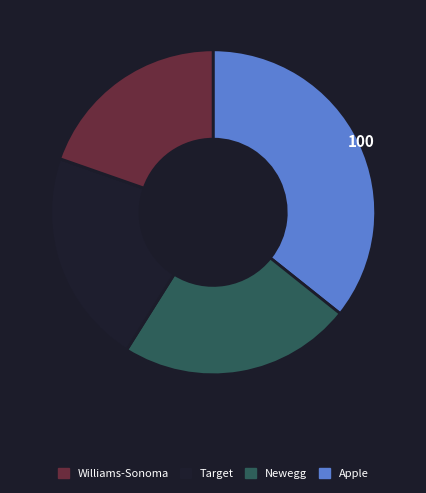

Is there a majority slice in this chart?

No